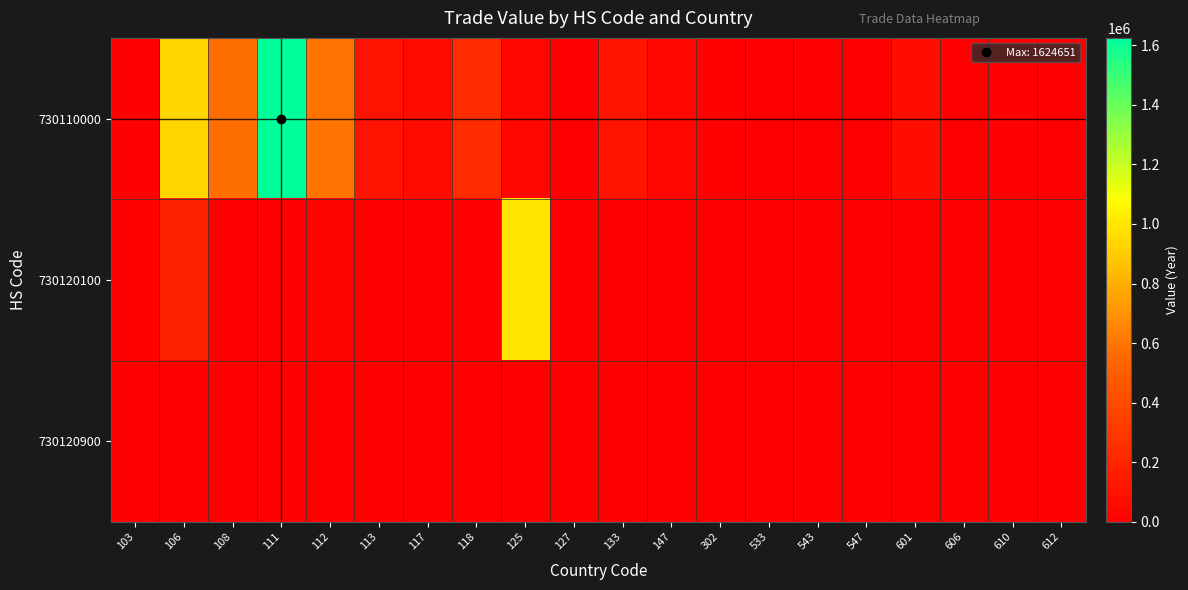

What is the total value across all series at 111?

1629417